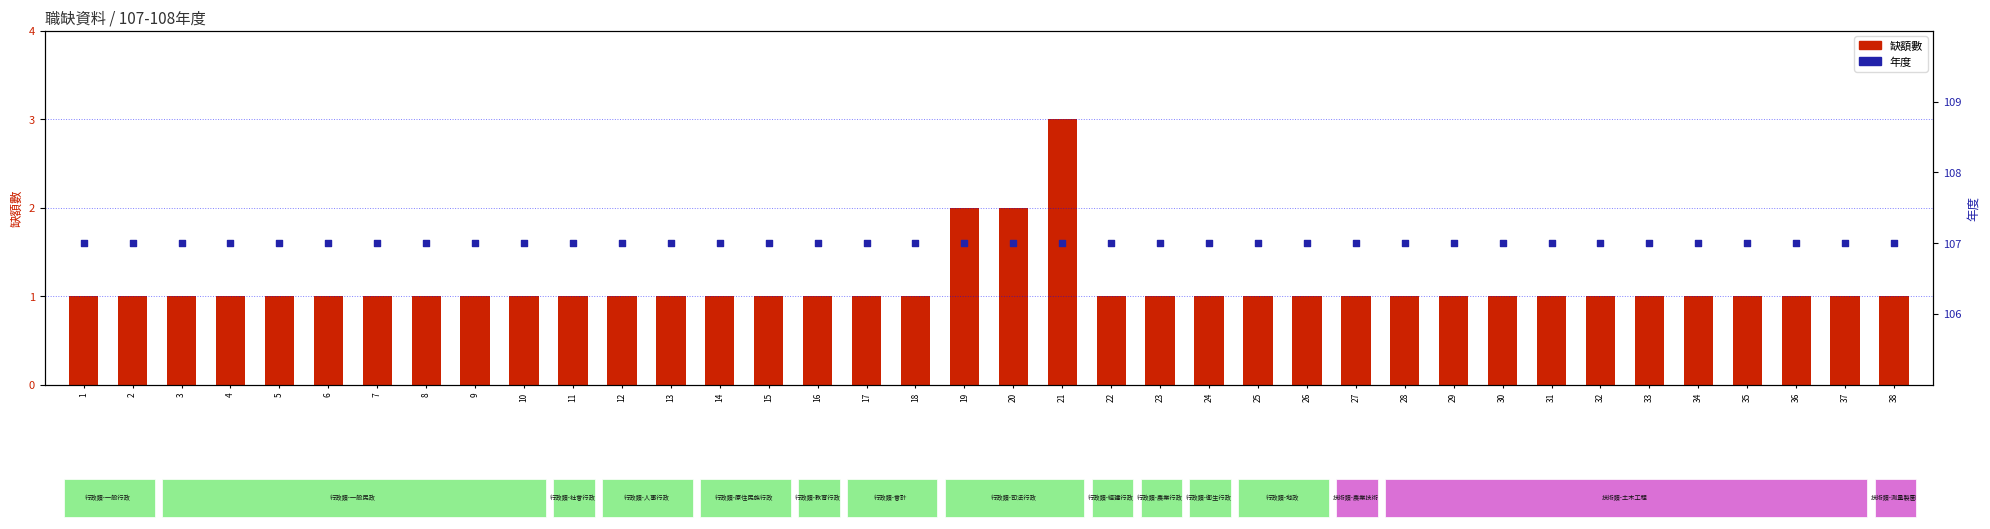

At how many categories does at least one series exceed 19?

38